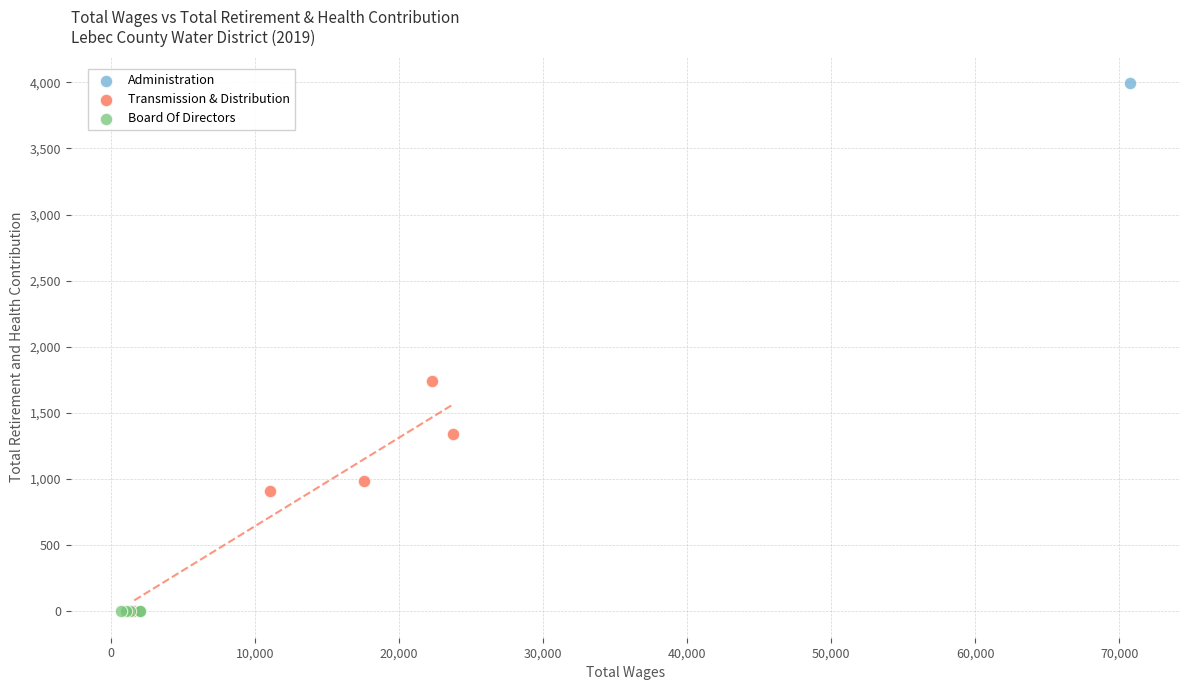

What are all the series names shown in the legend?

Administration, Transmission & Distribution, Board Of Directors